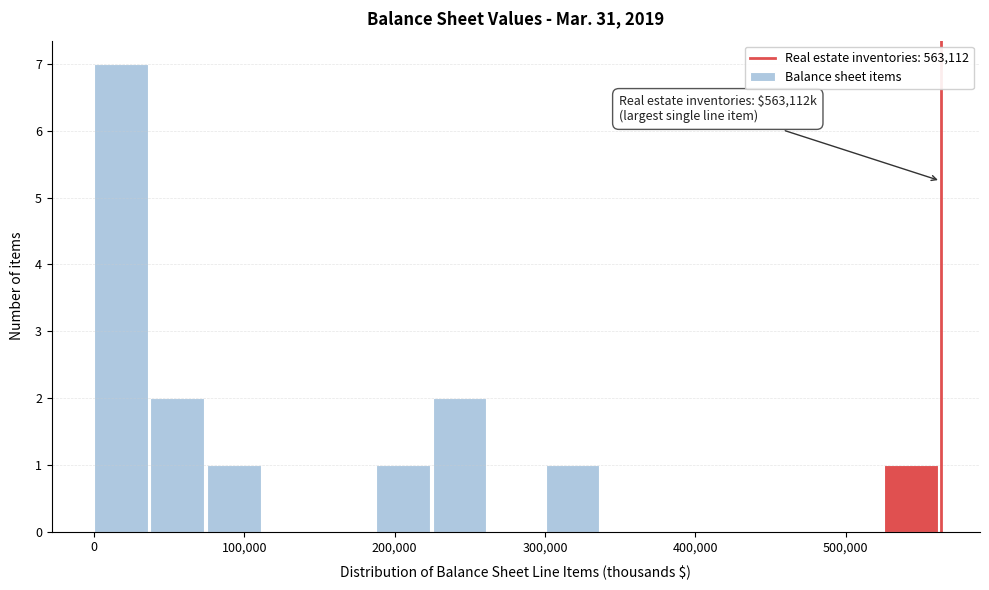

Around what value on the x-axis is the tallest bar? Give the approximate position of its centre, as read against the axis.

20000